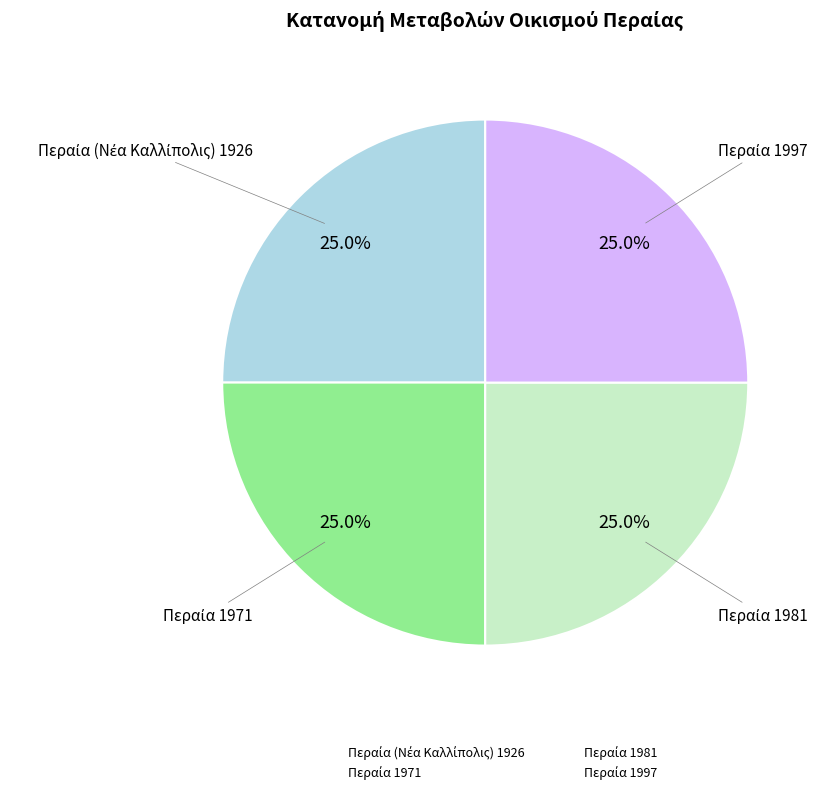

Is there any slice that represents more than half of the pie?

No